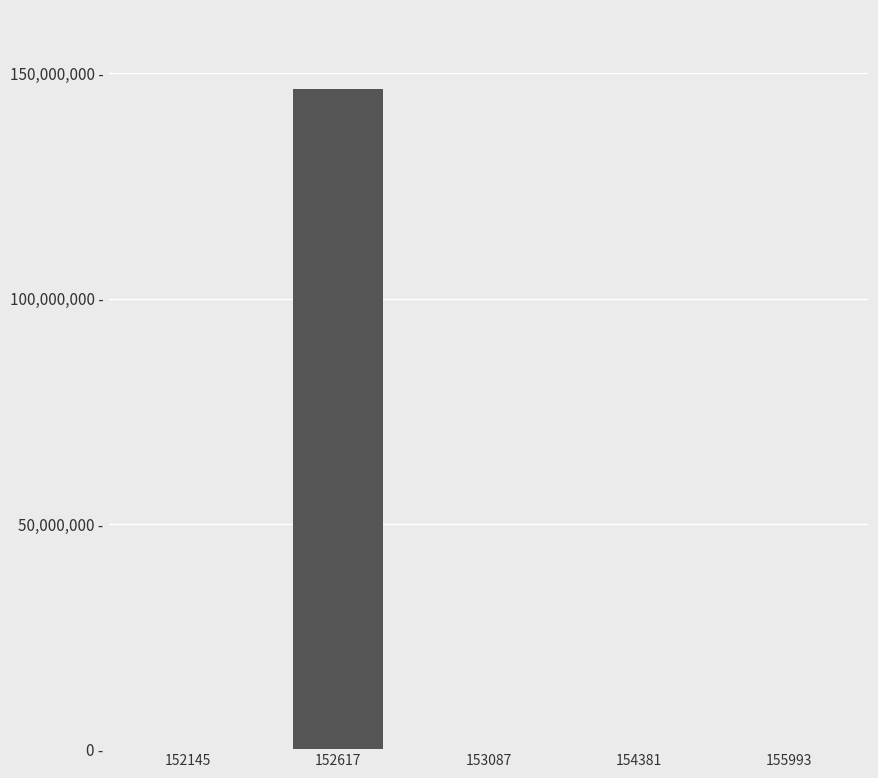

Are the bars horizontal?

No